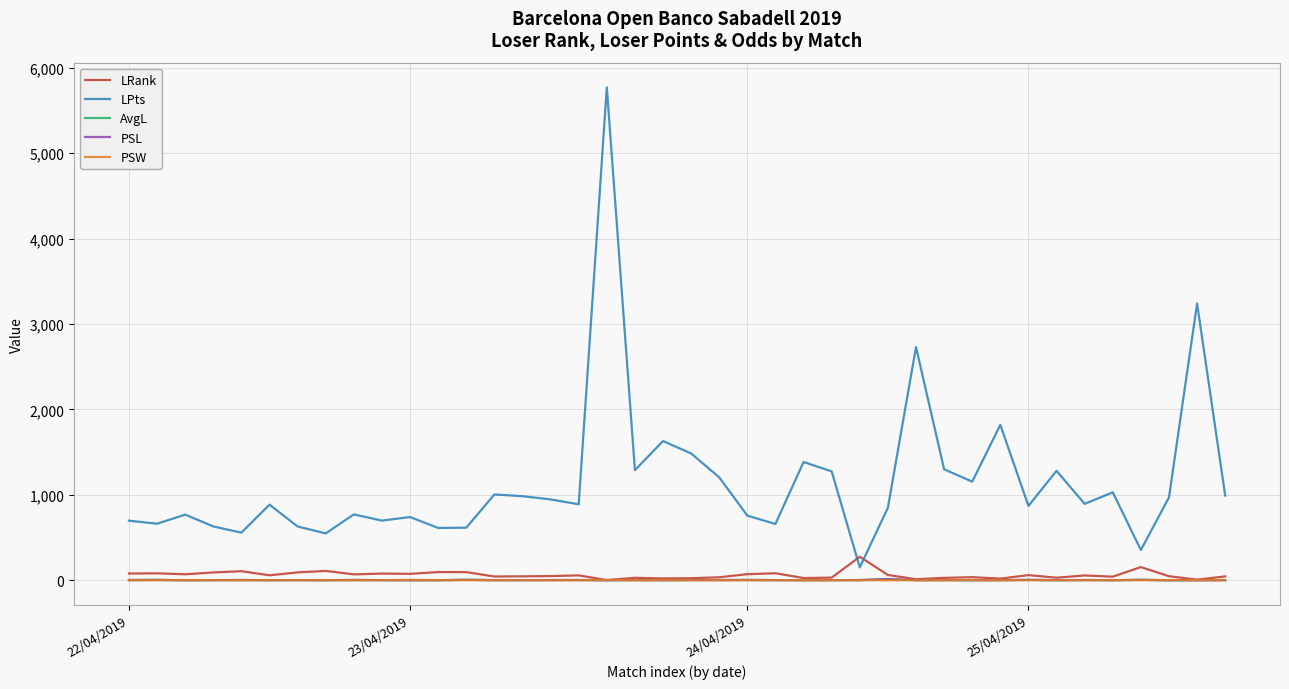

Which series has the largest total across all categories?

LPts